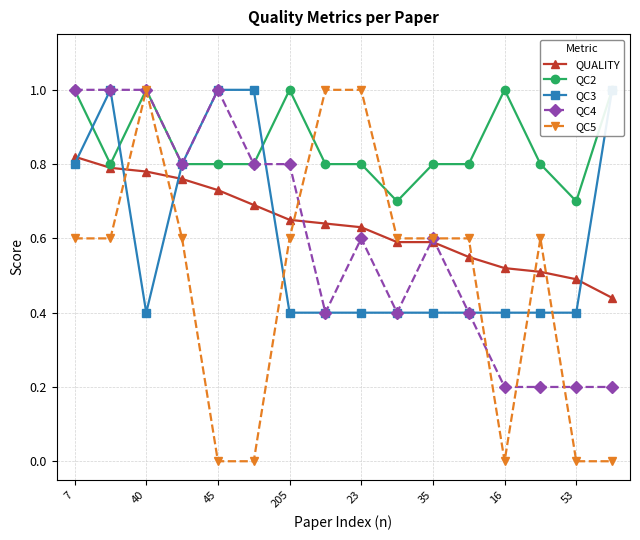

True or false: QC5 has more than 0 interior local peaks.

True